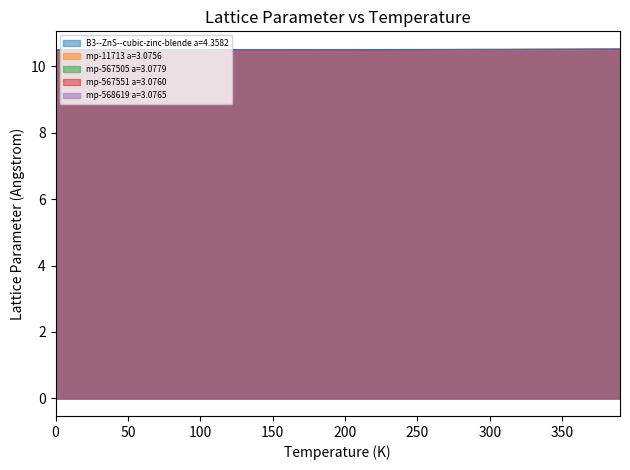

True or false: B3--ZnS--cubic-zinc-blende a=4.3582 and mp-568619 a=3.0765 intersect in this chart.

False